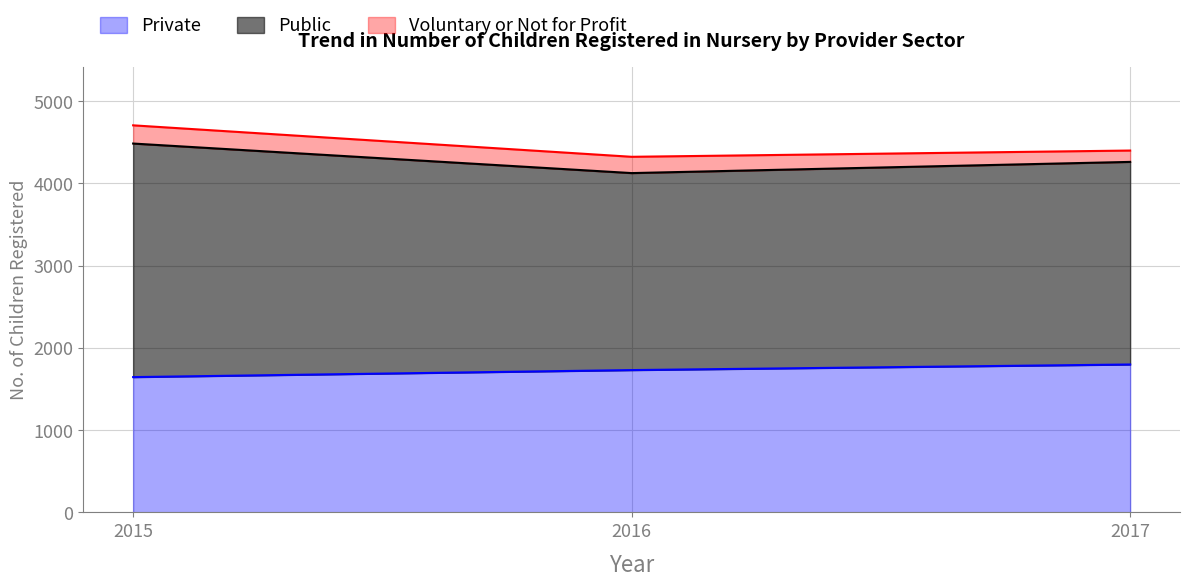

How many values in the Private series are below 1730?

1